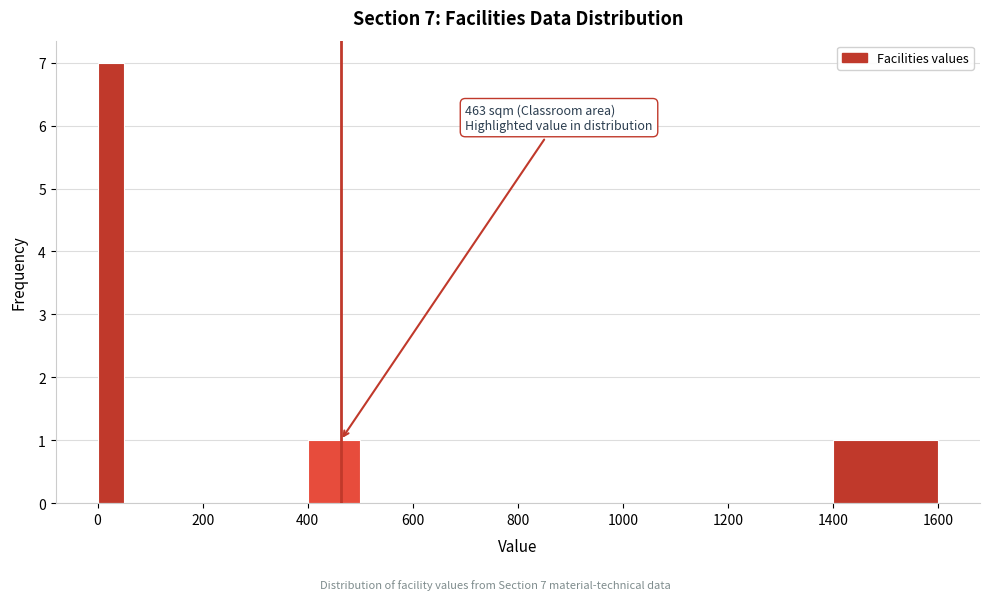

Read against the x-axis, roughly where is the centre of the tallest bar?

20